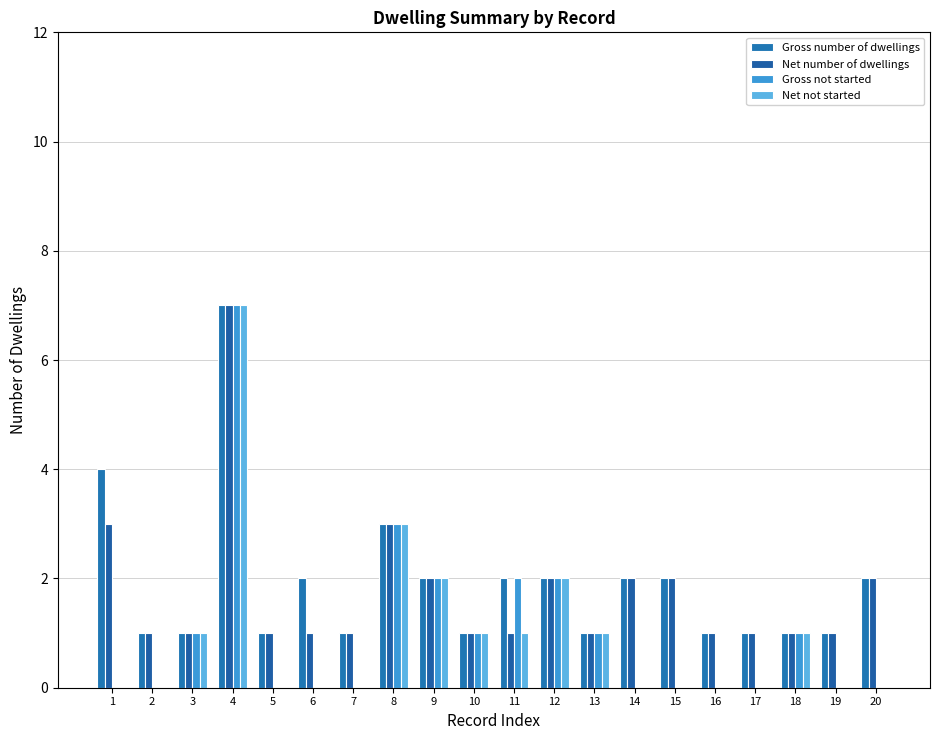

Count the Net number of dwellings values in the range 1 to 2.

17